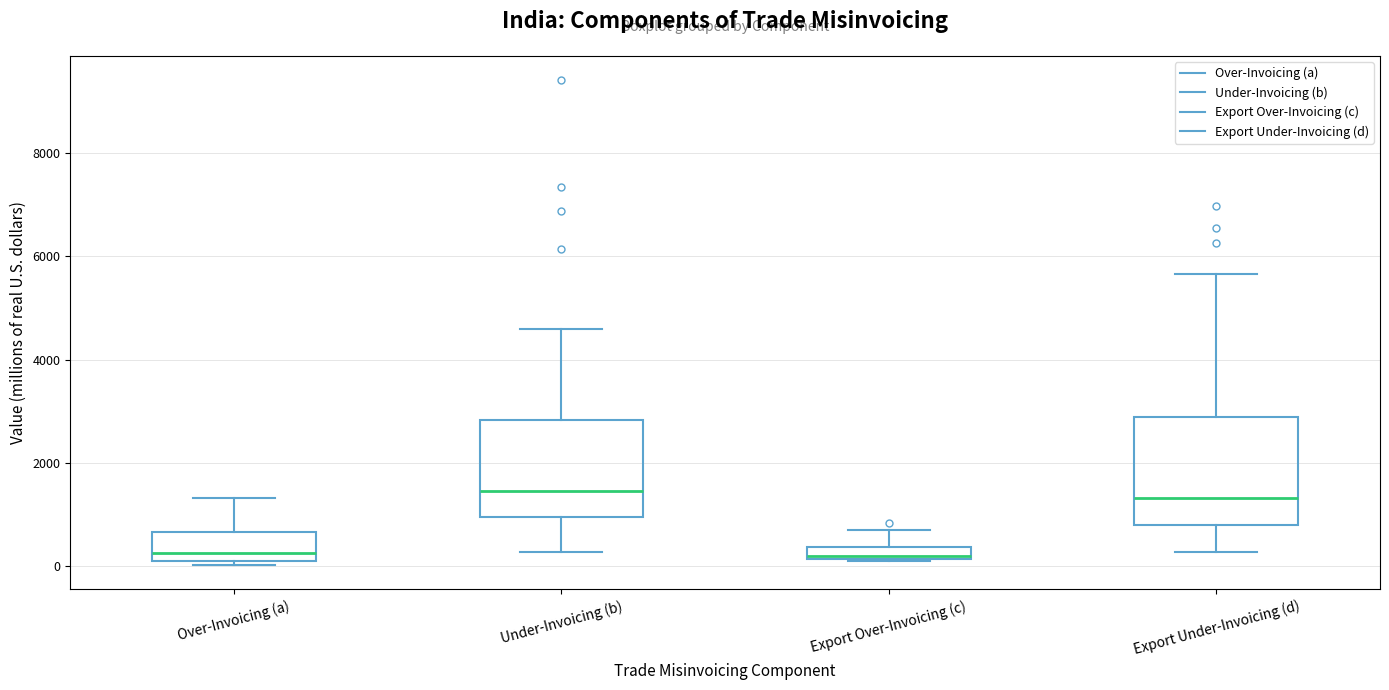

Where does the median line of the box for Export Under-Invoicing (d) sit on the y-axis? The values are not printed on the chart, so give them approximately, as read against the axis.

1400